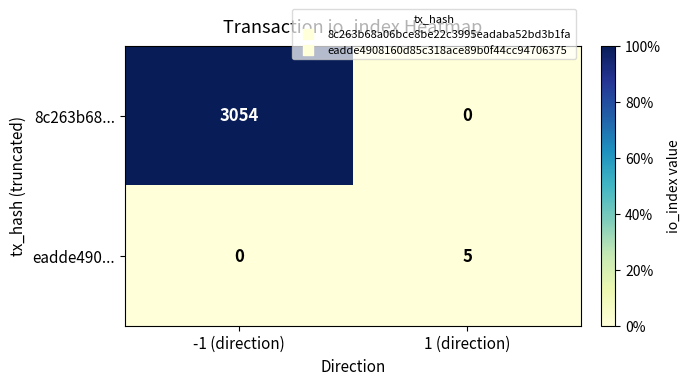

Rank the series by their maximum value, from highest to lowest.

8c263b68..., eadde490...